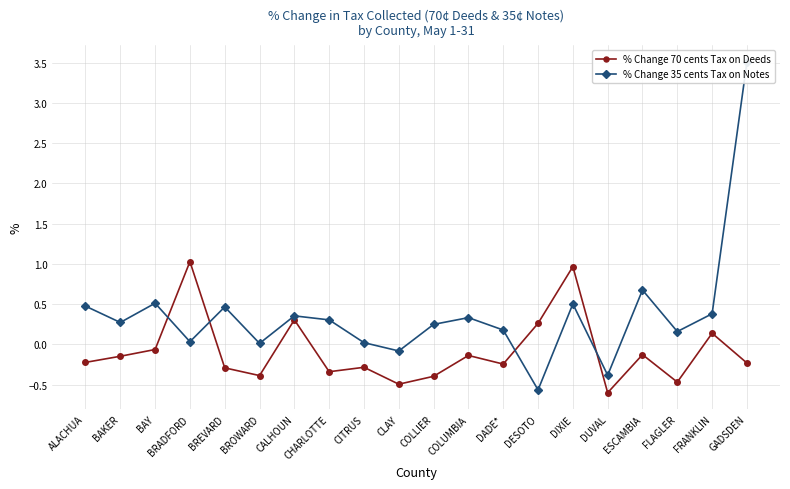

What is the difference between the second highest and second lowest values in the % Change 70 cents Tax on Deeds series?

1.5